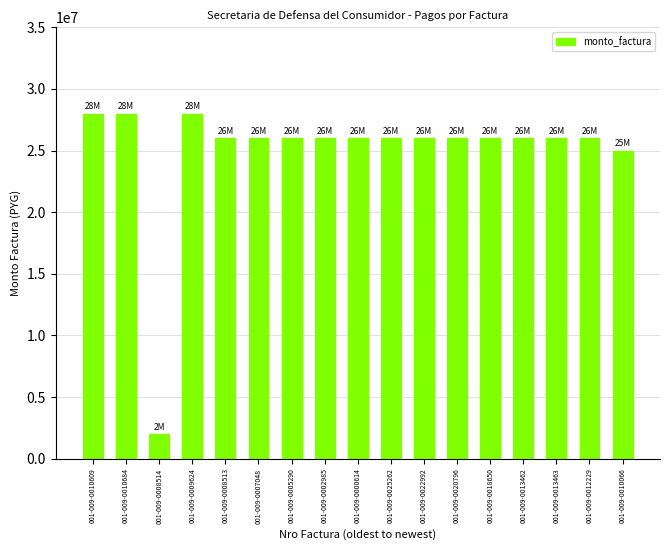

Where is the data nearest to the value 15000000?

001-009-0010066